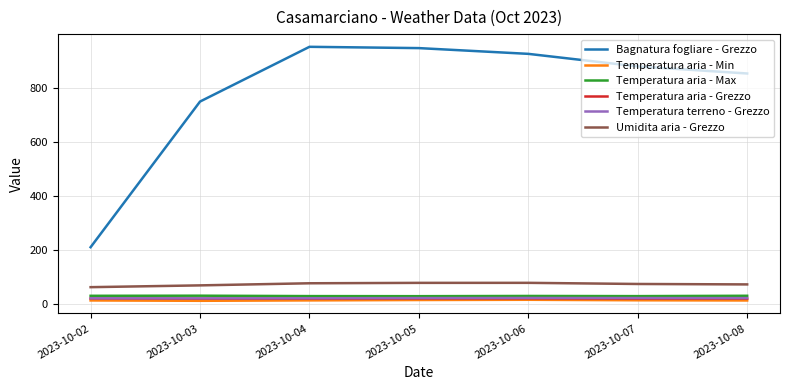

What is the difference between the highest and lowest values at 2023-10-07?

866.0